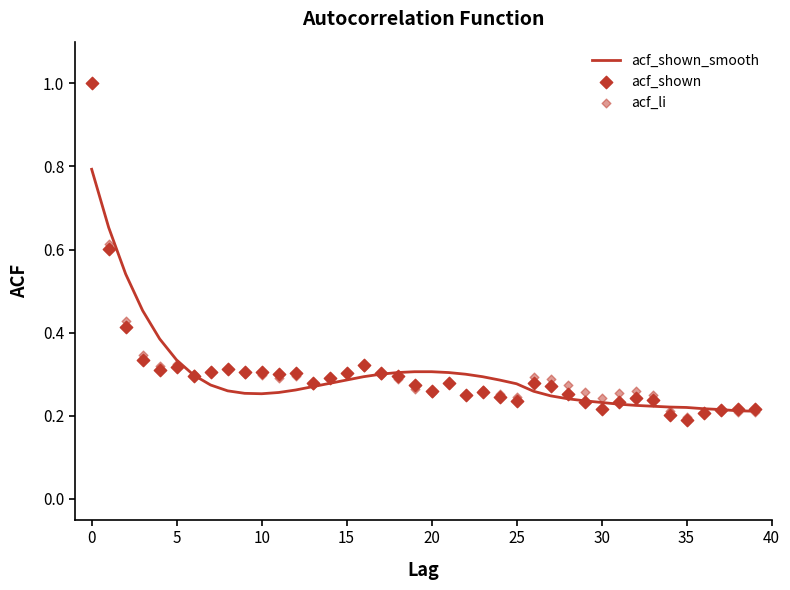

Which series contains the lowest Y value?

acf_shown